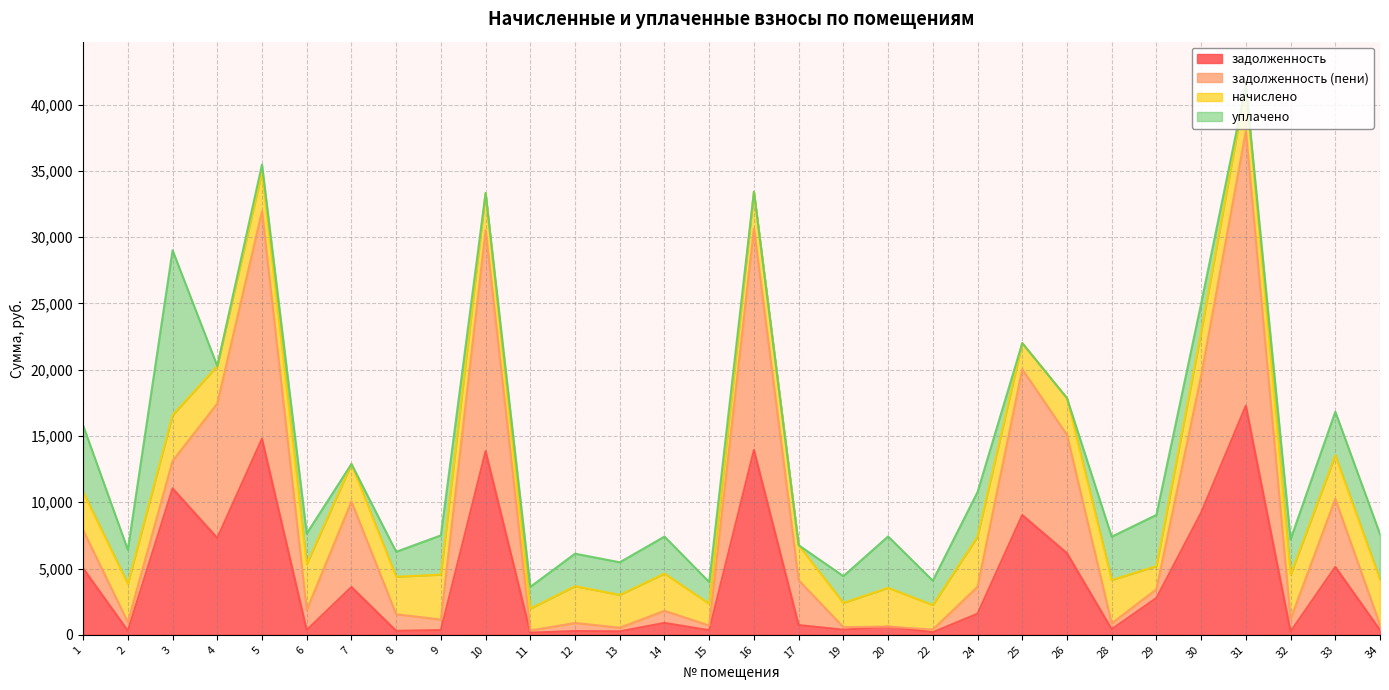

What is the sum of all задолженность (пени) values?

269918.7